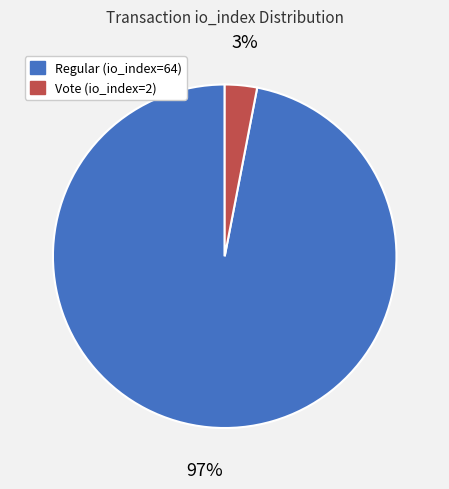

To the nearest percent, what portion does Regular (io_index=64) represent?

97%